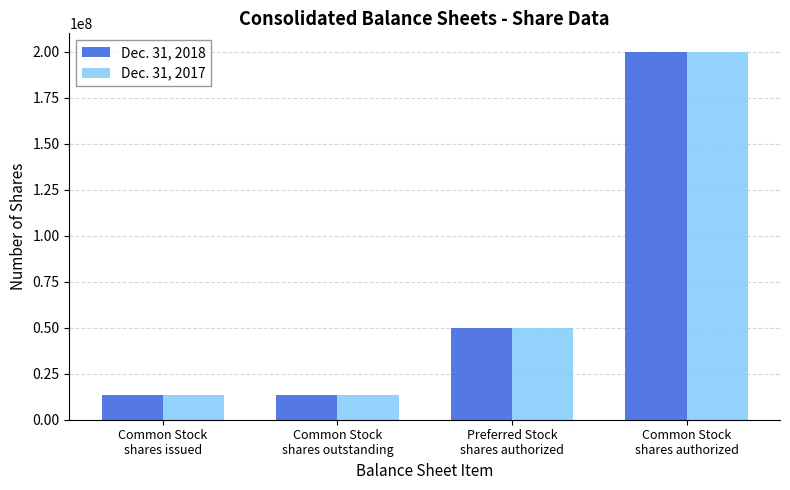

What is the average value of the Dec. 31, 2018 series?

69225716